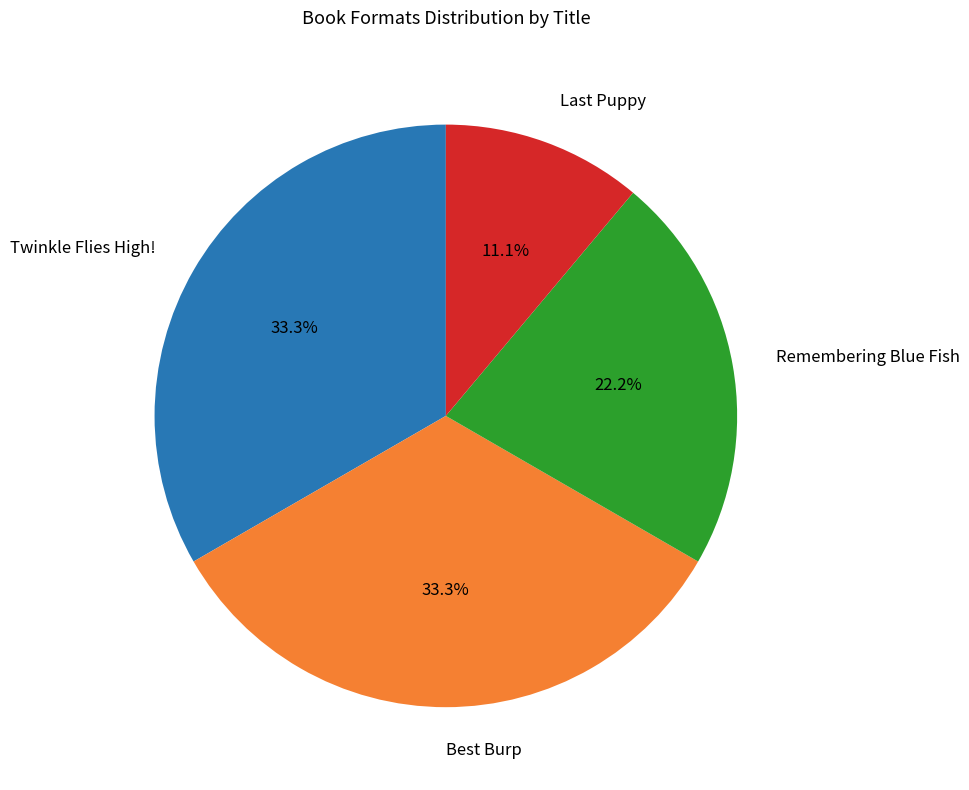

Which slice is the smallest?

Last Puppy